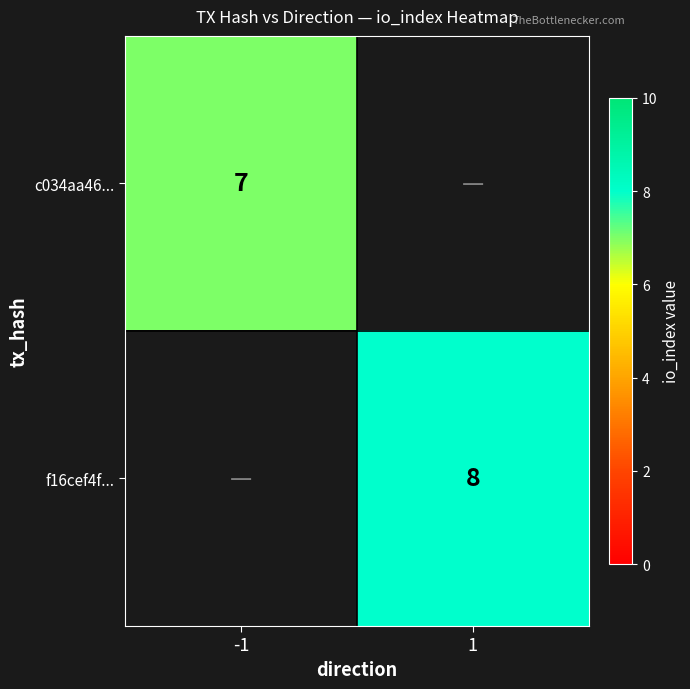

The value of c034aa46... at -1 is 7. True or false?

True